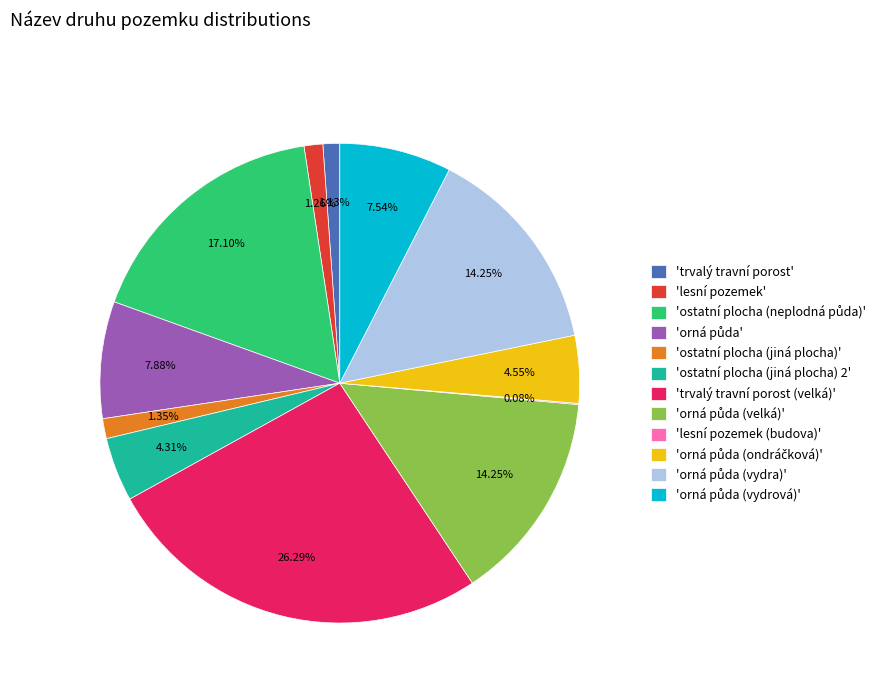

Which slice is the largest?

'trvalý travní porost (velká)'